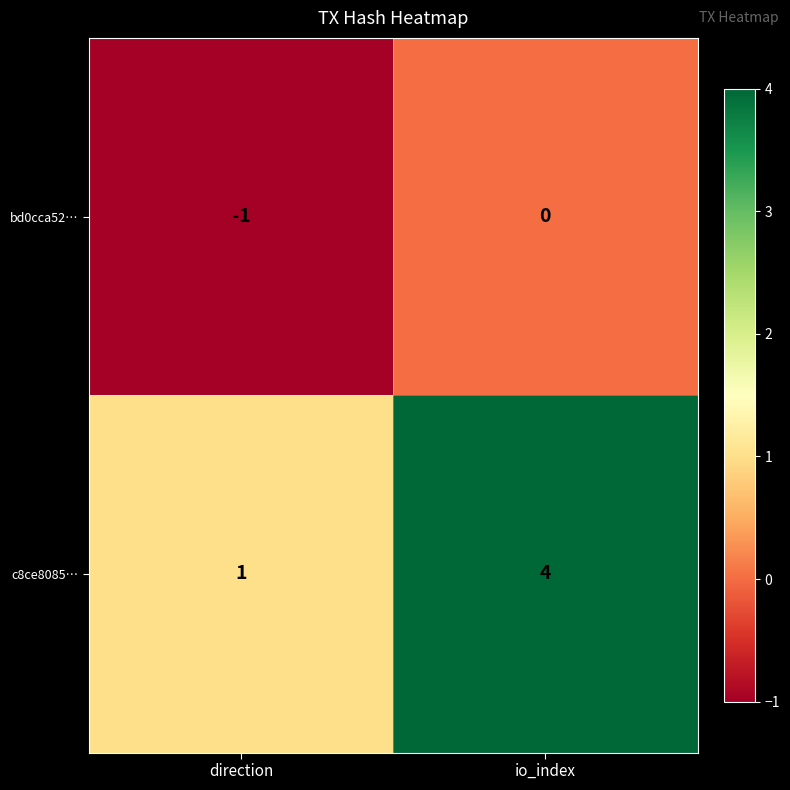

What is the difference between the c8ce8085… values at direction and io_index?

3